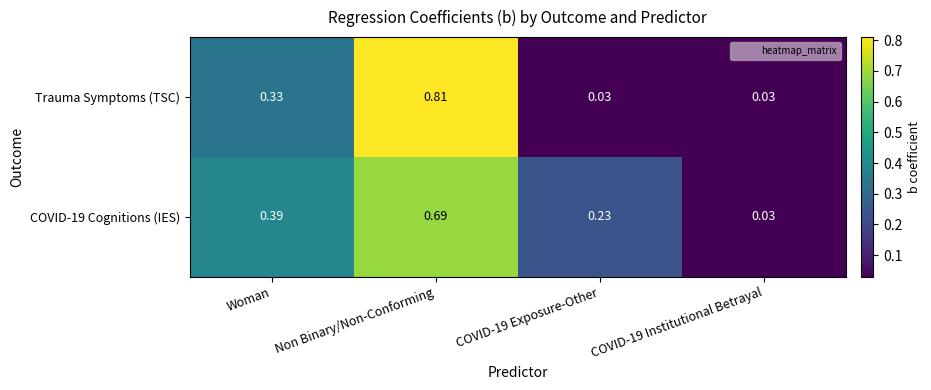

Which category has the highest value in the COVID-19 Cognitions (IES) series?

Non Binary/Non-Conforming